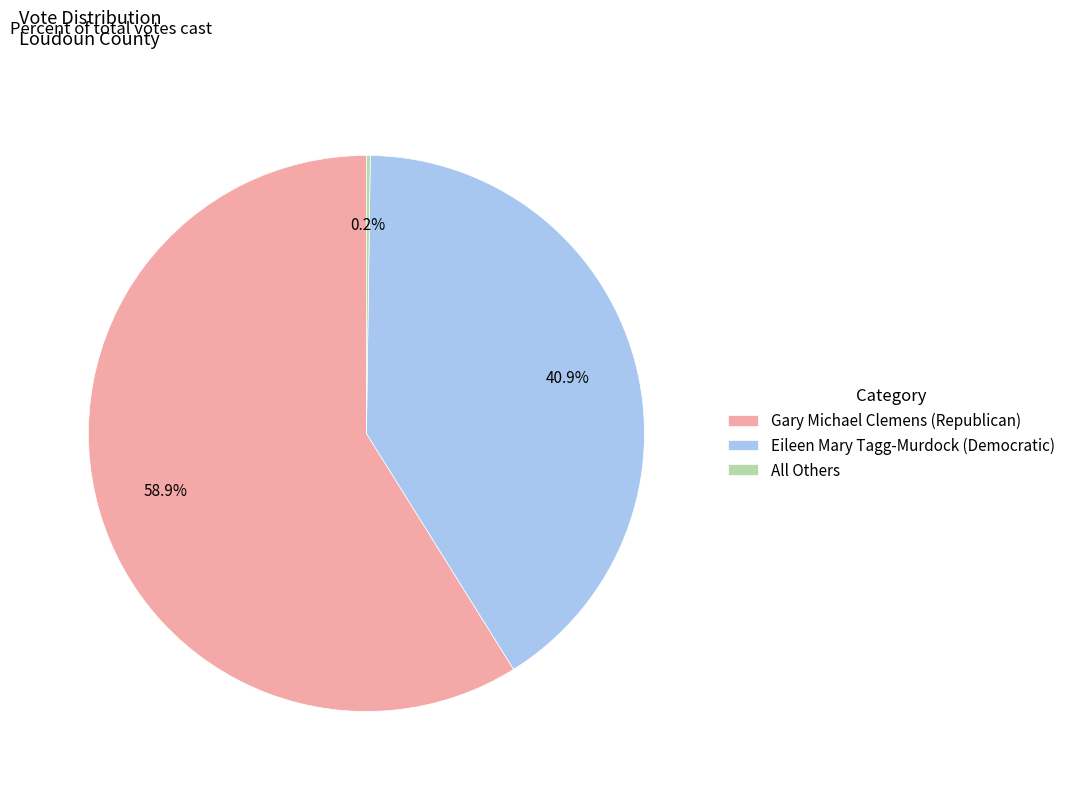

To the nearest percent, what is the average slice percentage?

33%